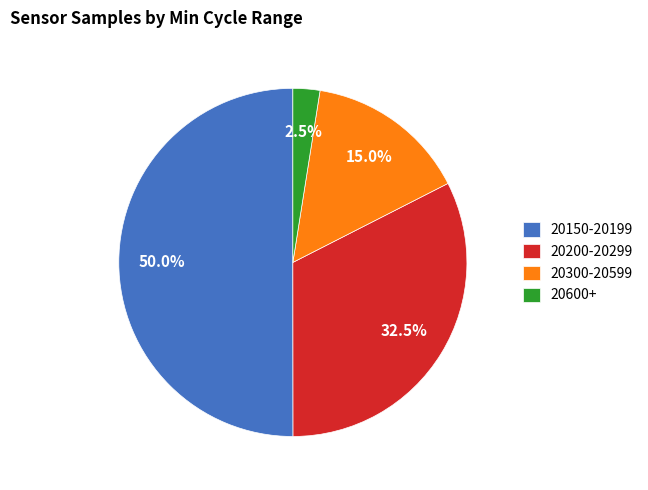

How many slices are in this pie chart?

4